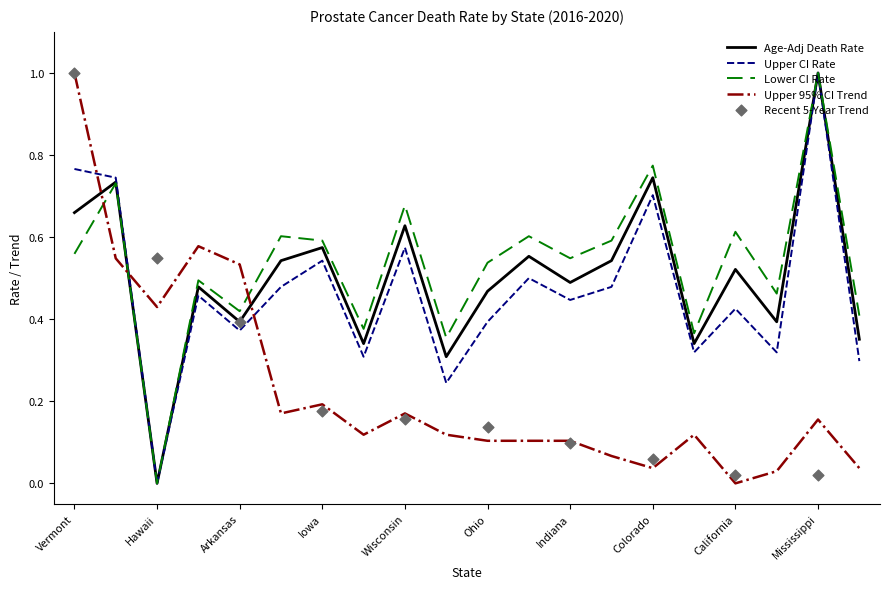

At which category is the sum across all series the highest?

Vermont